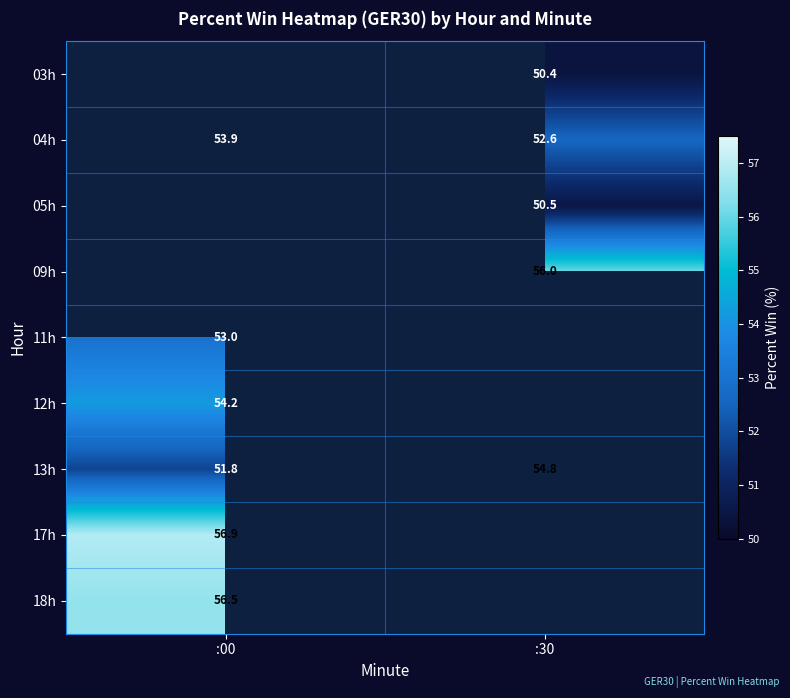

Is the value of 17h at :00 greater than the value of 13h at :30?

Yes